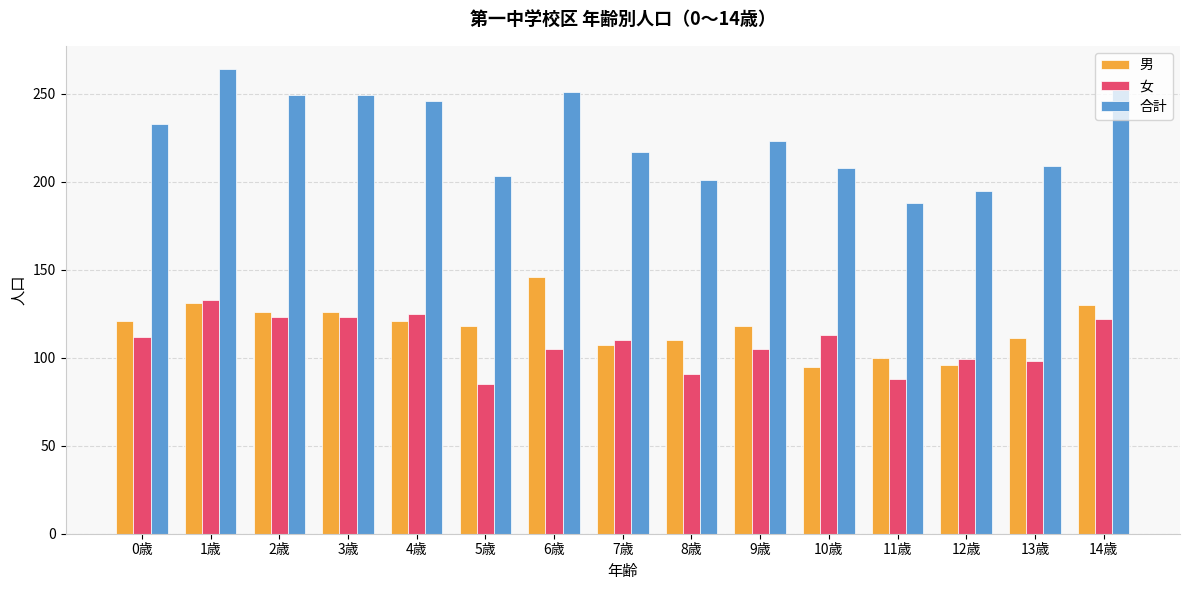

Which category has the highest value across all series?

1歳